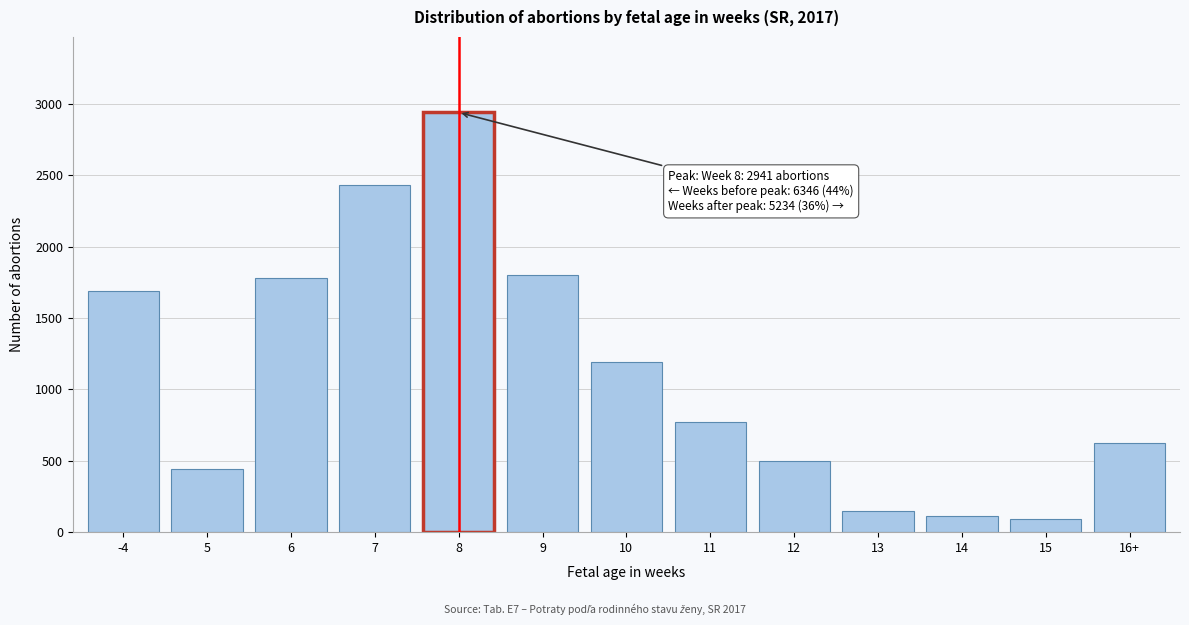

Reading left to right, extract all data points from this chart.

1689	445	1782	2430	2941	1804	1189	770	497	147	115	89	623